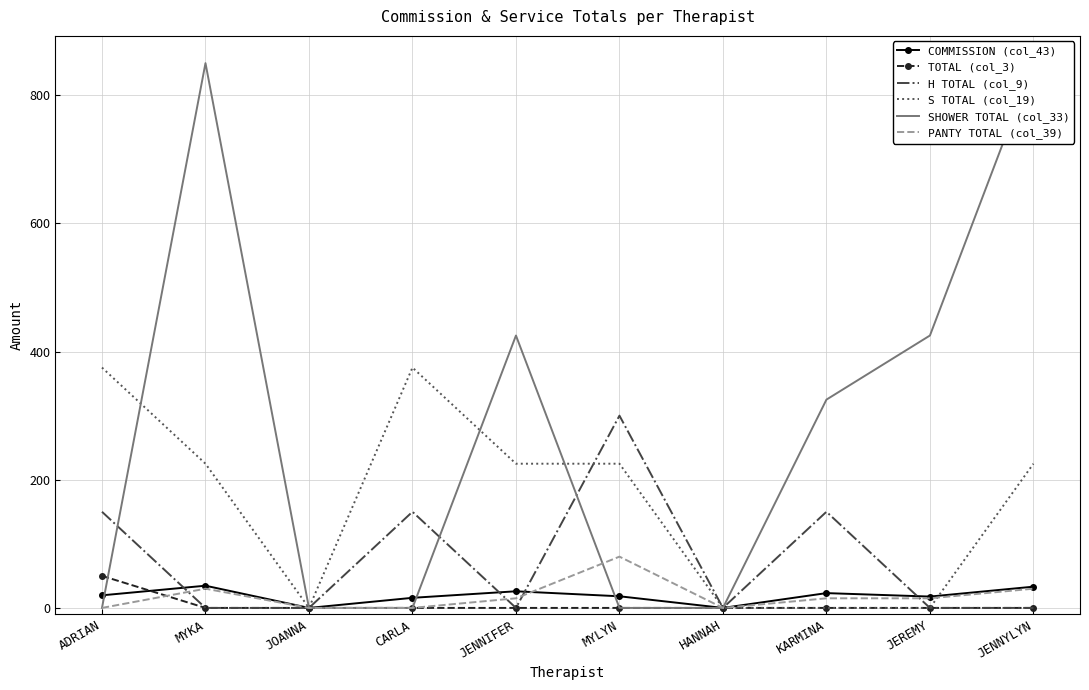

Is this an area chart (filled region under the line)?

No